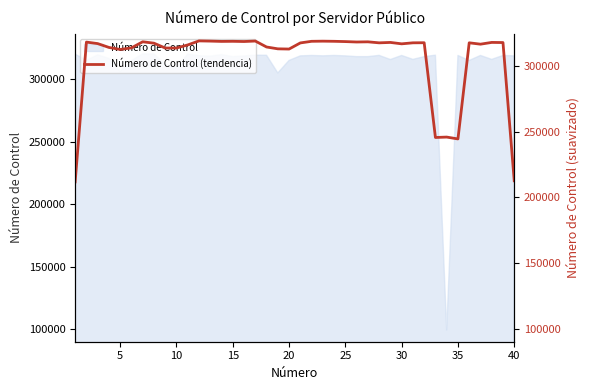

How many categories are shown in the chart?

40